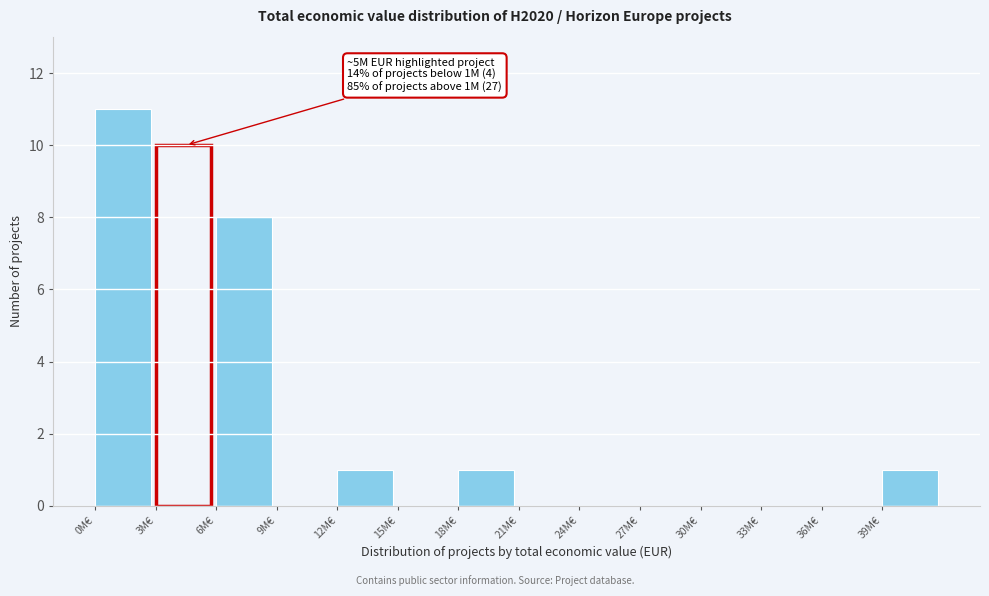

Reading right to left, list all the values displayed in this chart.

39M€=1	36M€=0	33M€=0	30M€=0	27M€=0	24M€=0	21M€=0	18M€=1	15M€=0	12M€=1	9M€=0	6M€=8	3M€=10	0M€=11